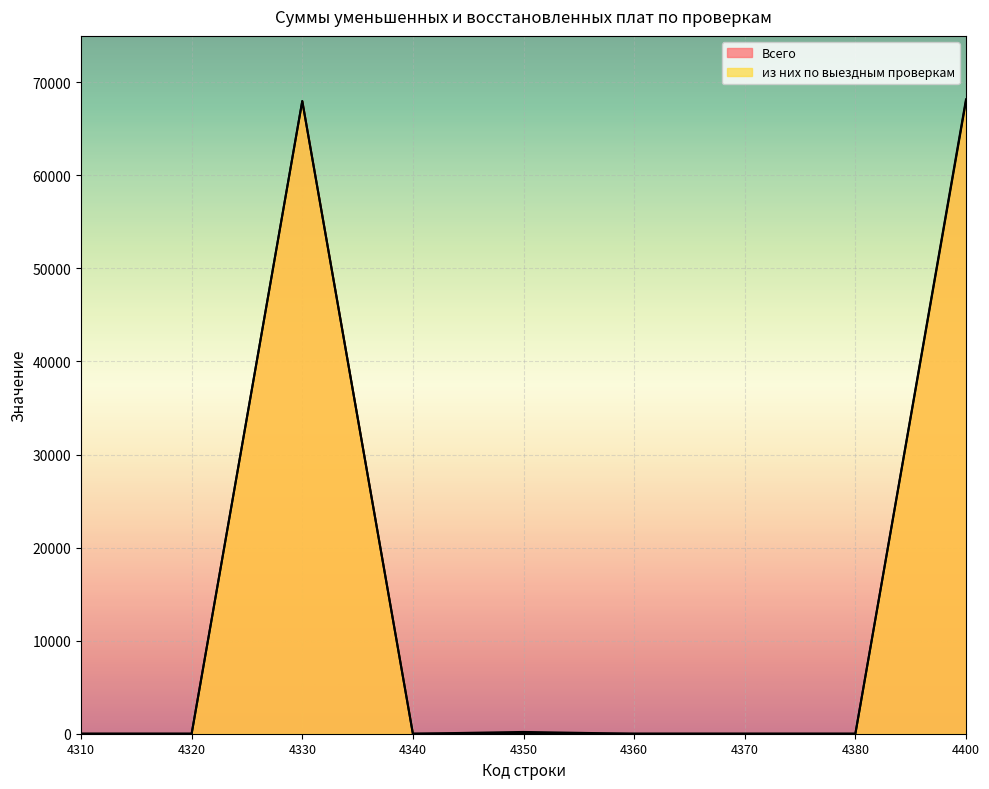

Where is из них по выездным проверкам nearest to the value 33991?

4310